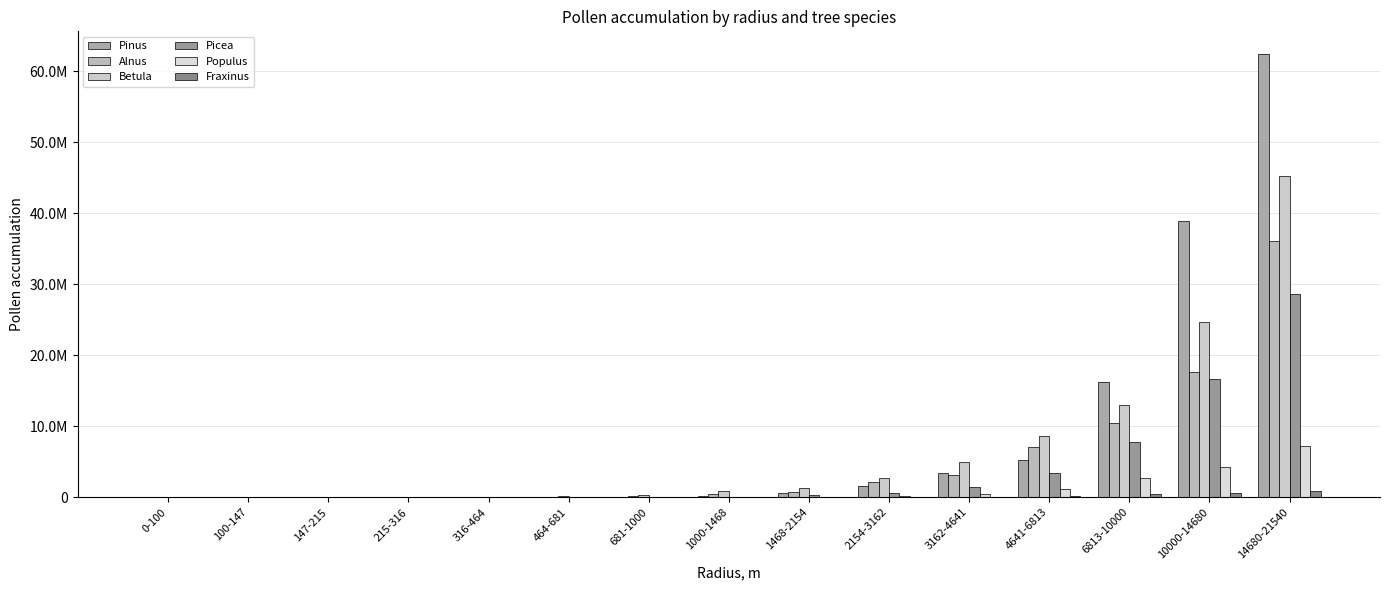

Are the bars grouped side by side (vs. stacked)?

Yes